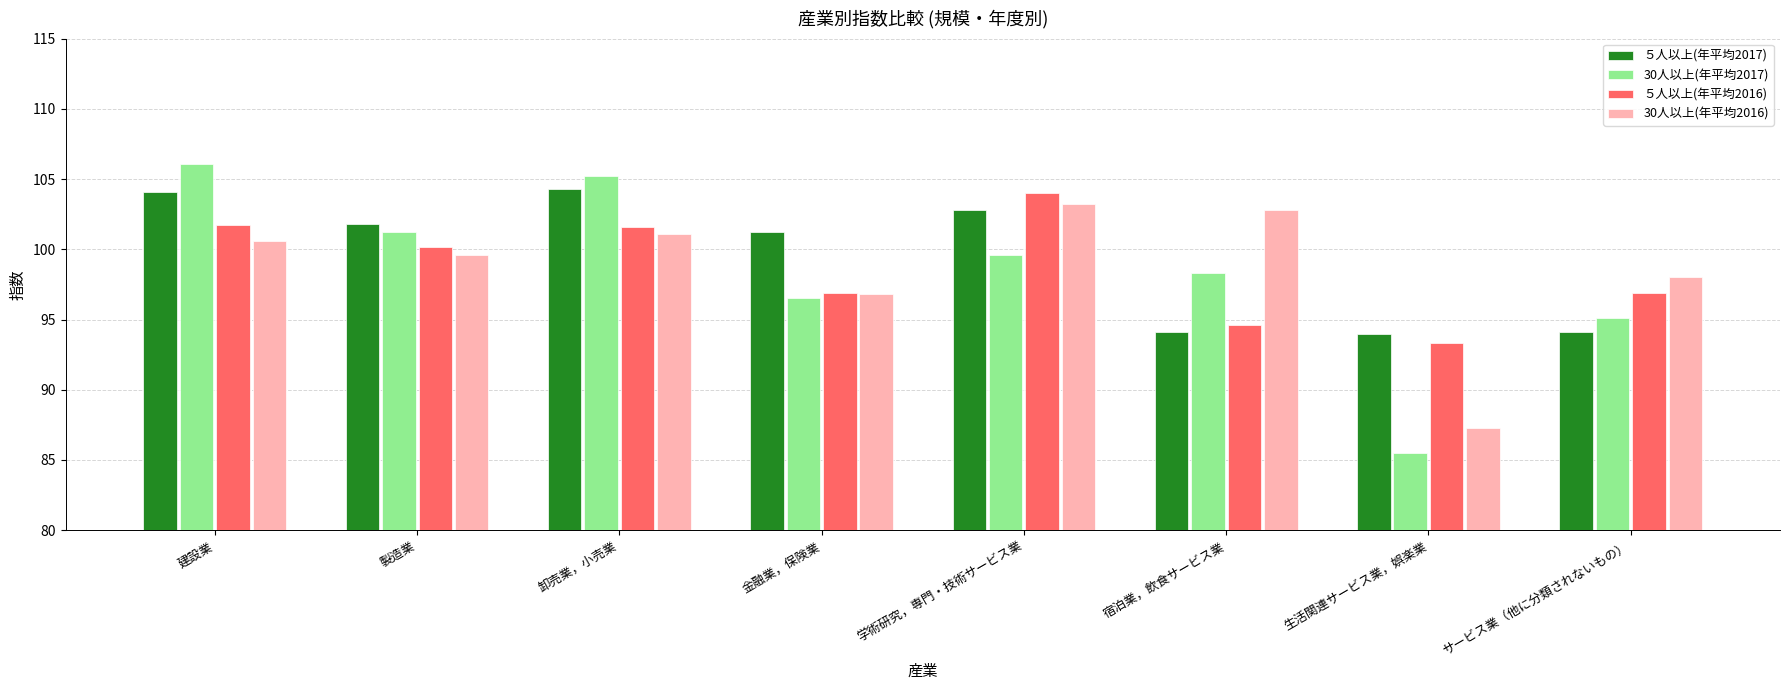

Which series has the largest range (max minus min)?

30人以上(年平均2017)